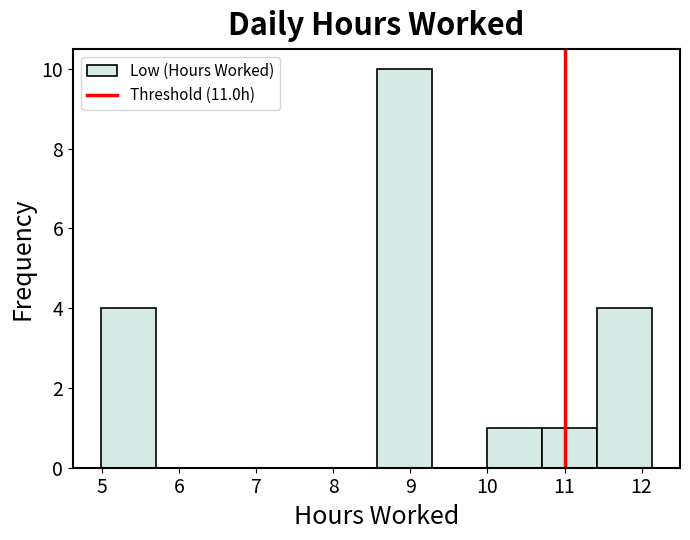

How tall is the bar that spans 10.7 to 11.4 on the x-axis? Neither the bar edges nor the heights are printed on the chart, so give them approximately, as read against the axes.

1